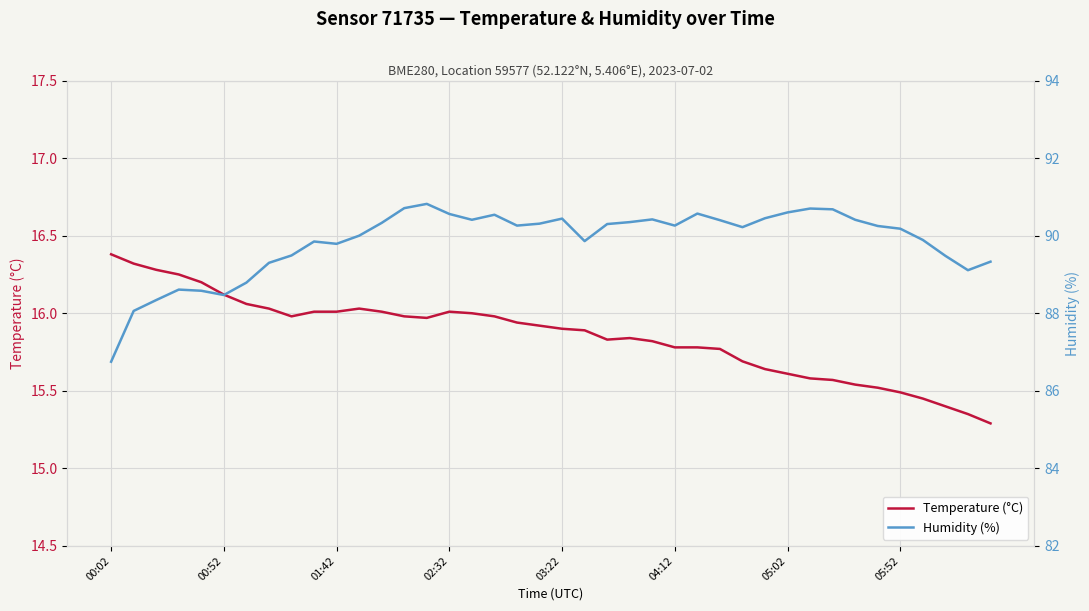

How many lines are shown in the chart?

2